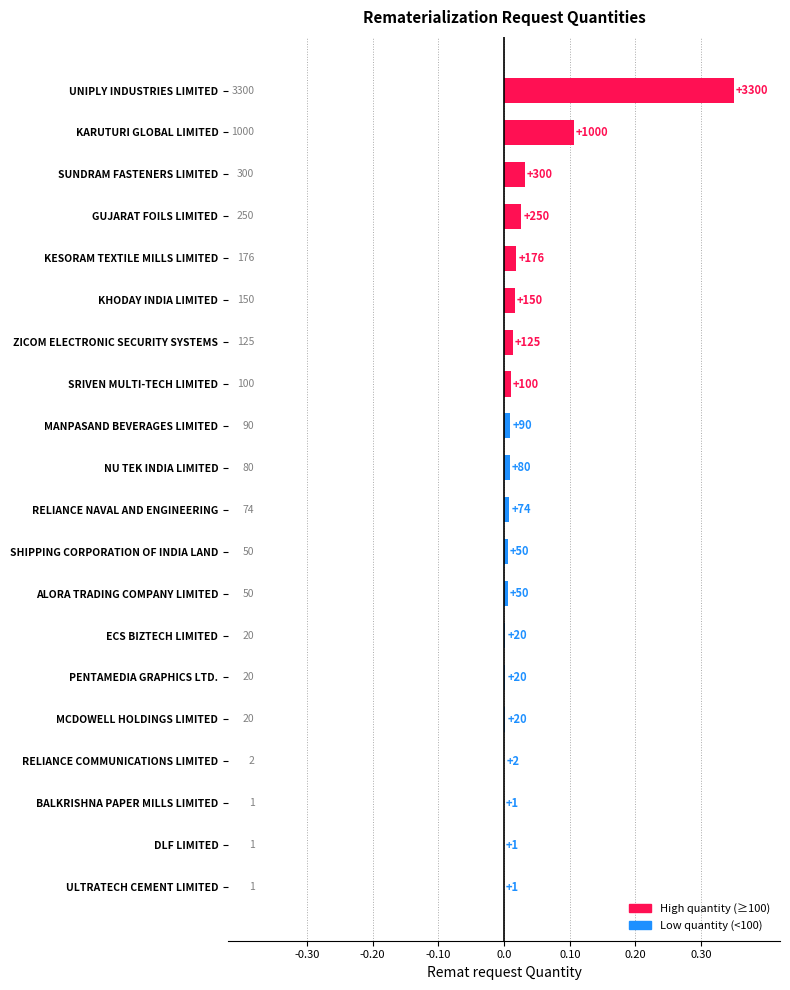

What is the difference between the maximum and second lowest values?

0.3